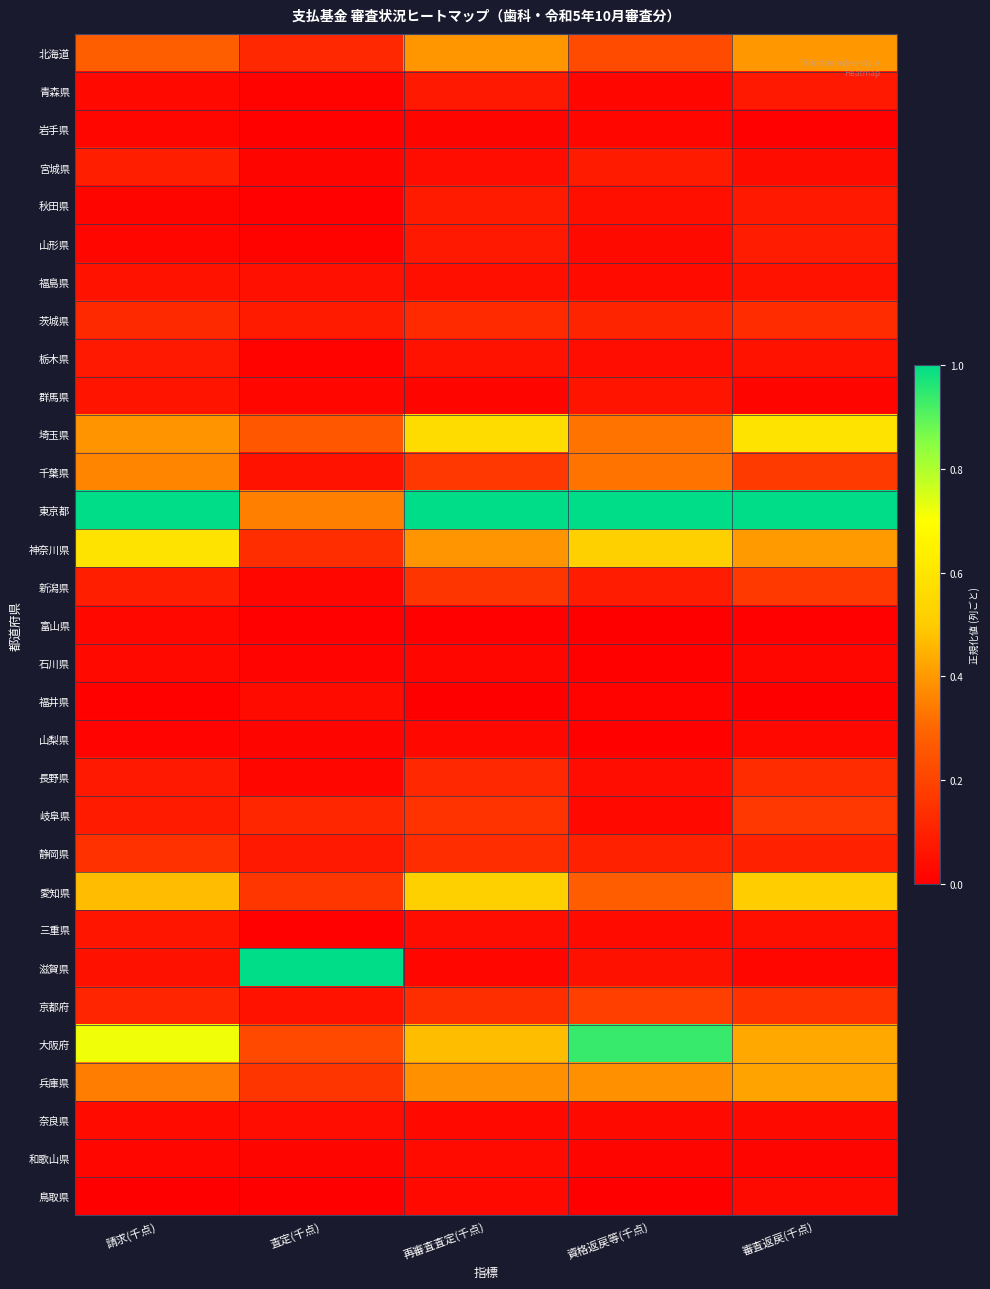

Which label corresponds to the smallest value in the chart?

再審査査定(千点)